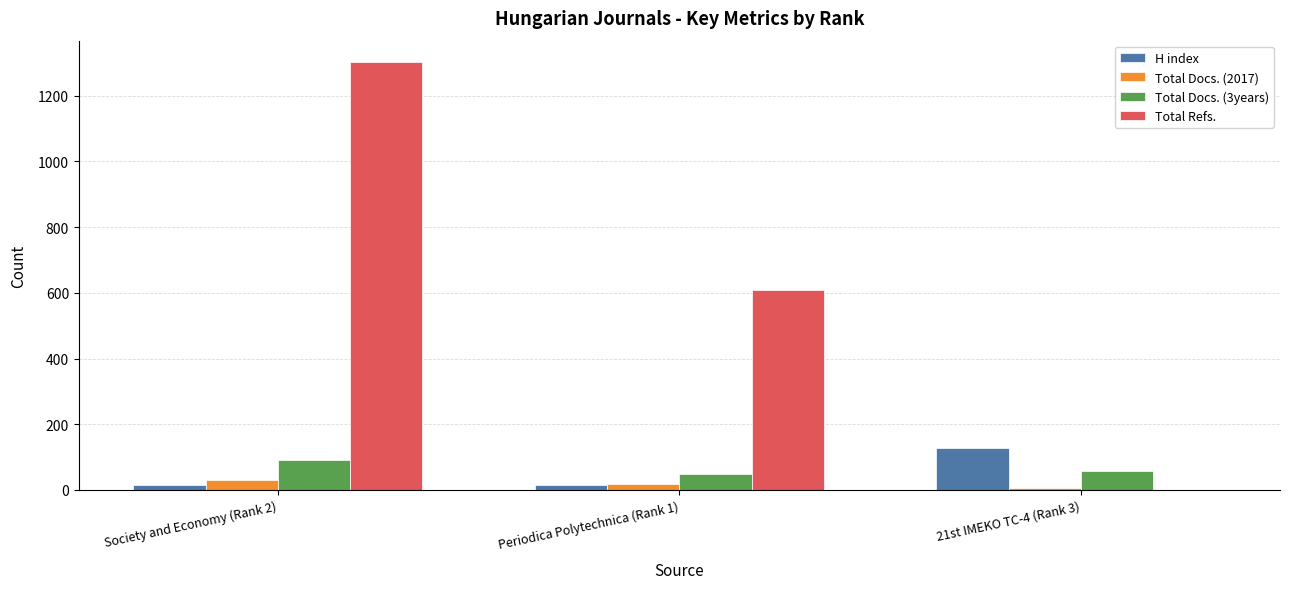

Are the bars grouped side by side (vs. stacked)?

Yes